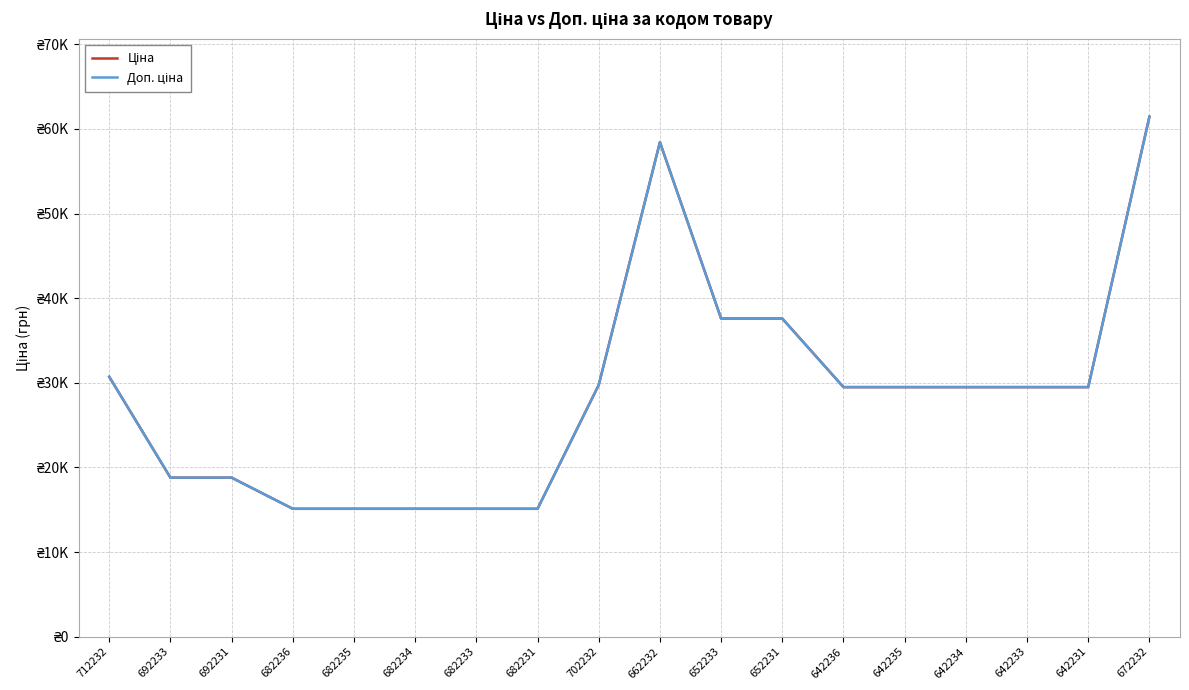

Read the Ціна value at 692233.

18796.8